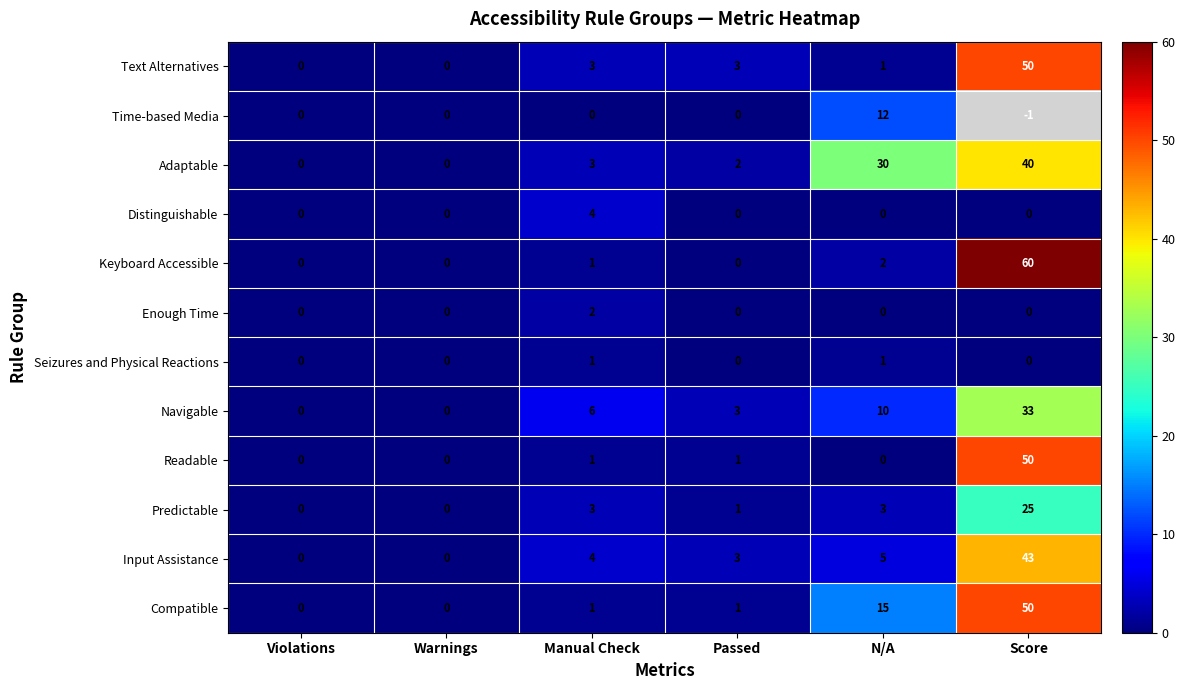

Rank the series by their average value, from highest to lowest.

Time-based Media, Adaptable, Compatible, Keyboard Accessible, Text Alternatives, Input Assistance, Navigable, Readable, Predictable, Distinguishable, Enough Time, Seizures and Physical Reactions